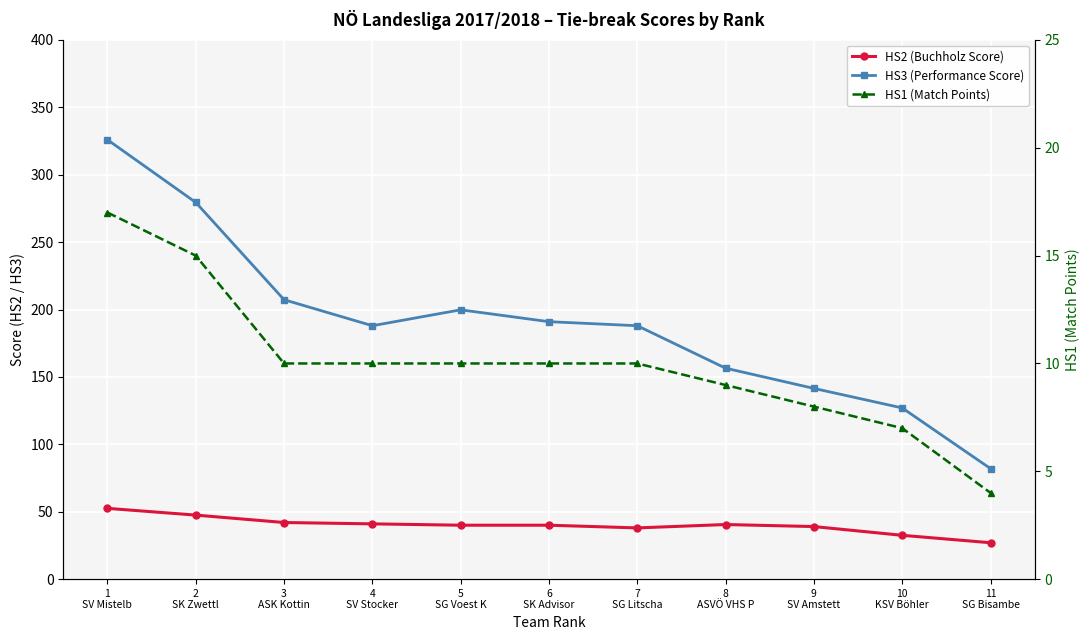

What is the sum of the HS3 (Performance Score) values at 4
SV Stocker and 3
ASK Kottin?

395.3